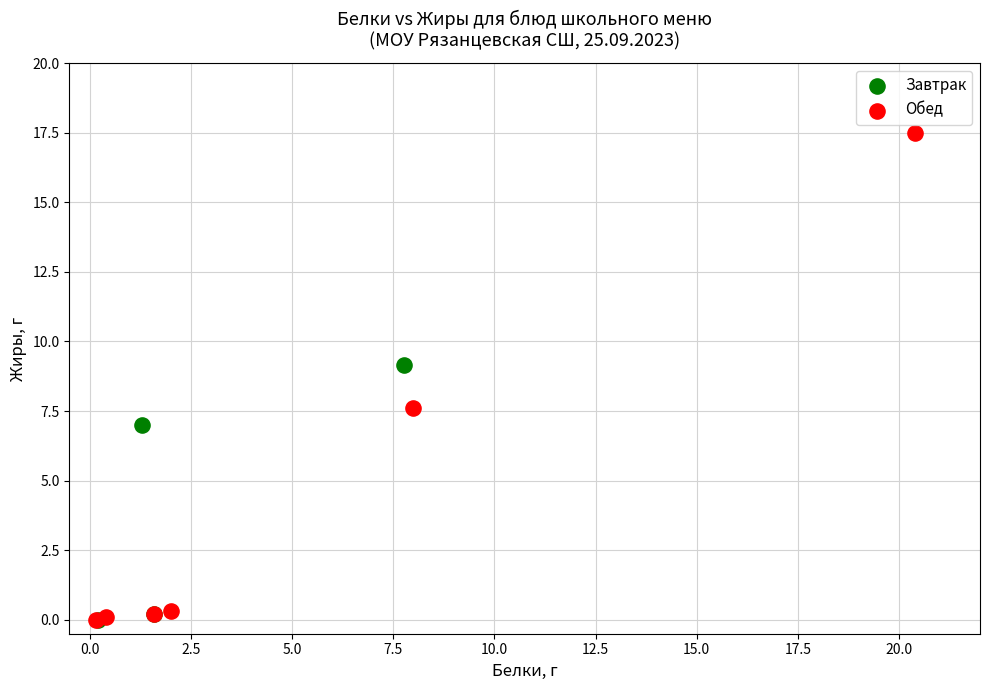

Which series reaches the maximum Y coordinate?

Обед